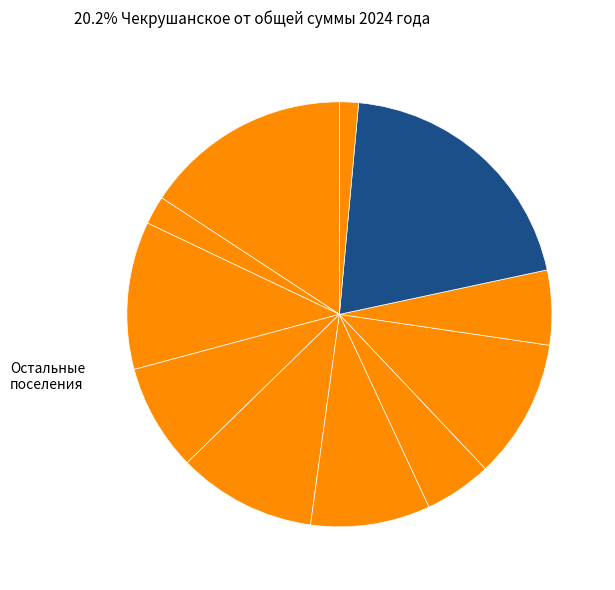

Rank the categories by value from highest to lowest.

Чекрушанское сельское поселение, Больше-Туралинское сельское поселение, Вставское сельское поселение, Соускановское сельское поселение, Ермаковское сельское поселение, Заливинское сельское поселение, Егоровское сельское поселение, Усть-Тарское сельское поселение, Нагорно-Ивановское сельское поселение, Васисское сельское поселение, Нераспределенный остаток